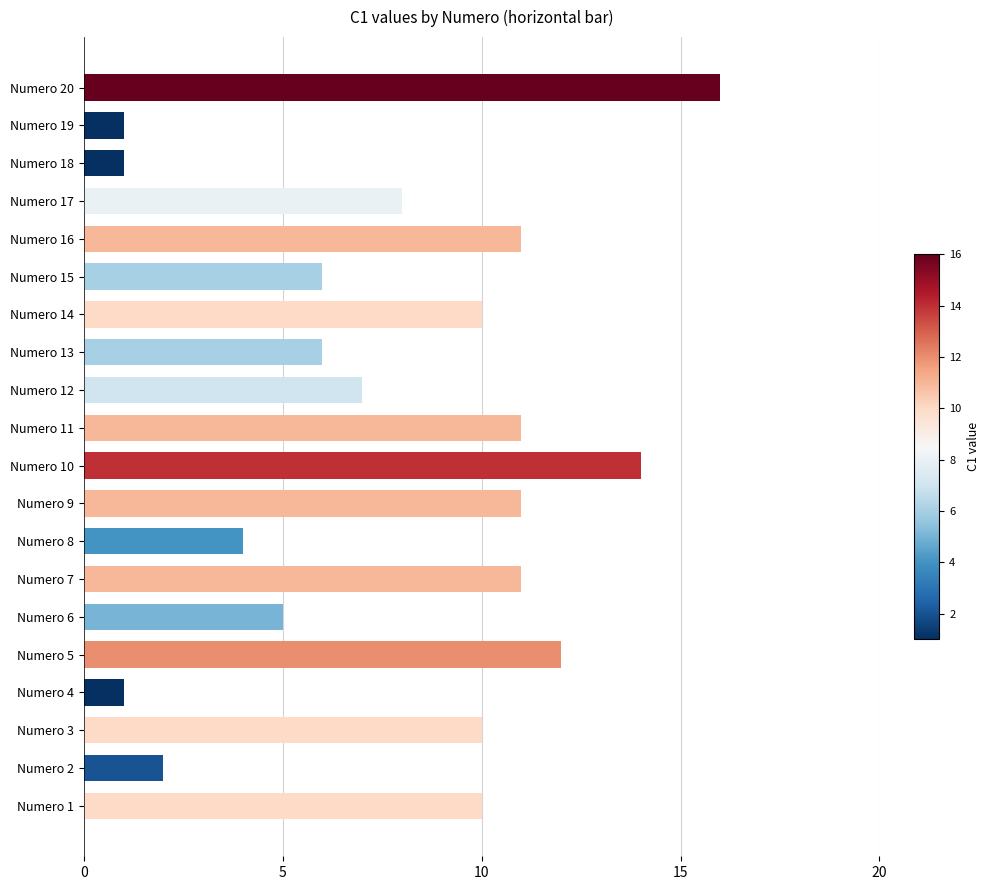

How many bars are there in total?

20